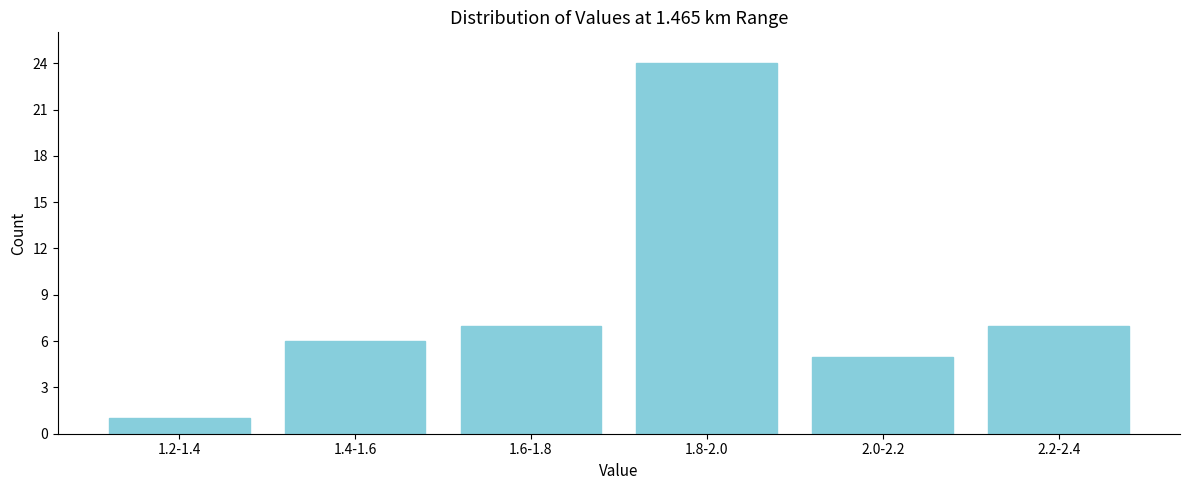

Reading right to left, what are all the values shown in this chart?

2.2-2.4=7	2.0-2.2=5	1.8-2.0=24	1.6-1.8=7	1.4-1.6=6	1.2-1.4=1